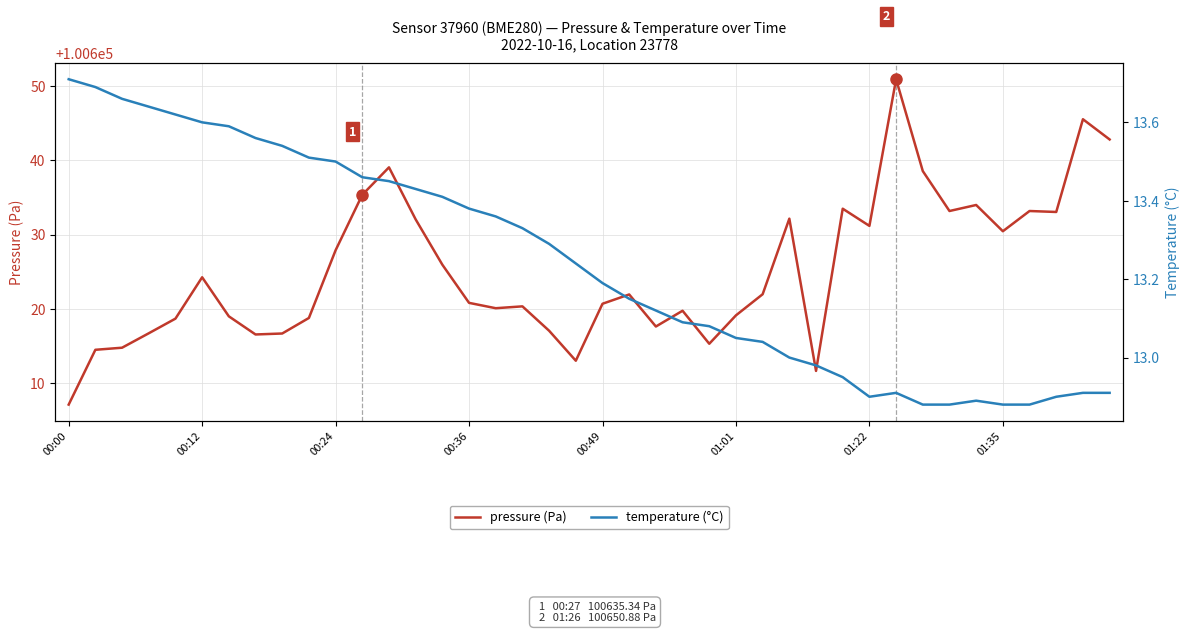

Rank the series at 32 from highest to lowest value.

pressure (Pa), temperature (°C)